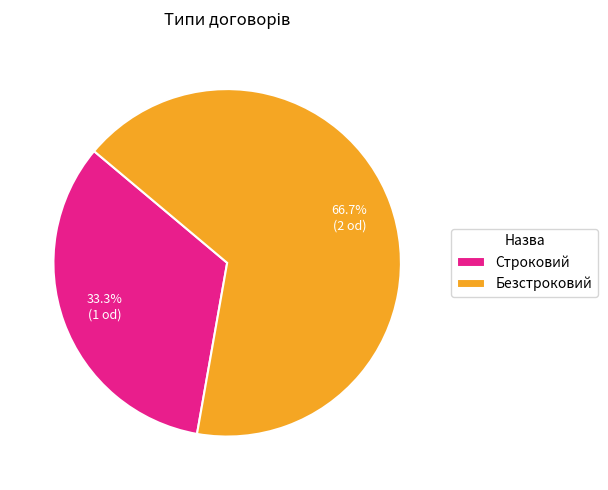

Which category has the smallest portion of the pie?

Строковий